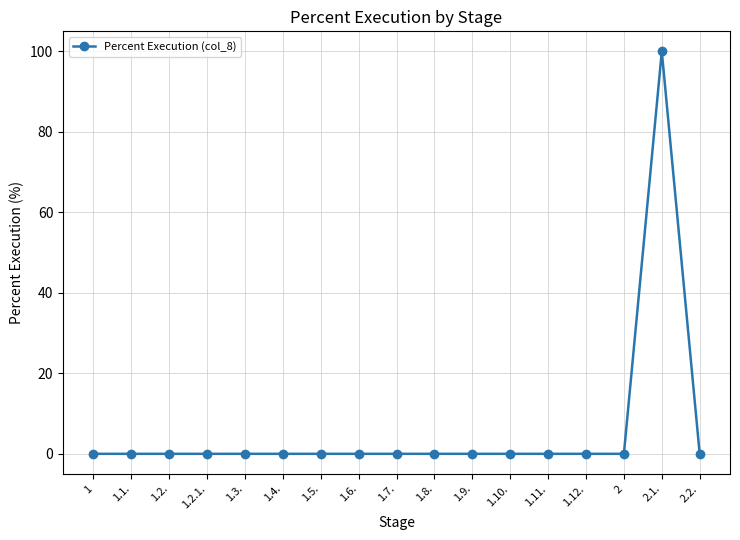

True or false: the data has more than 0 interior local peaks.

True